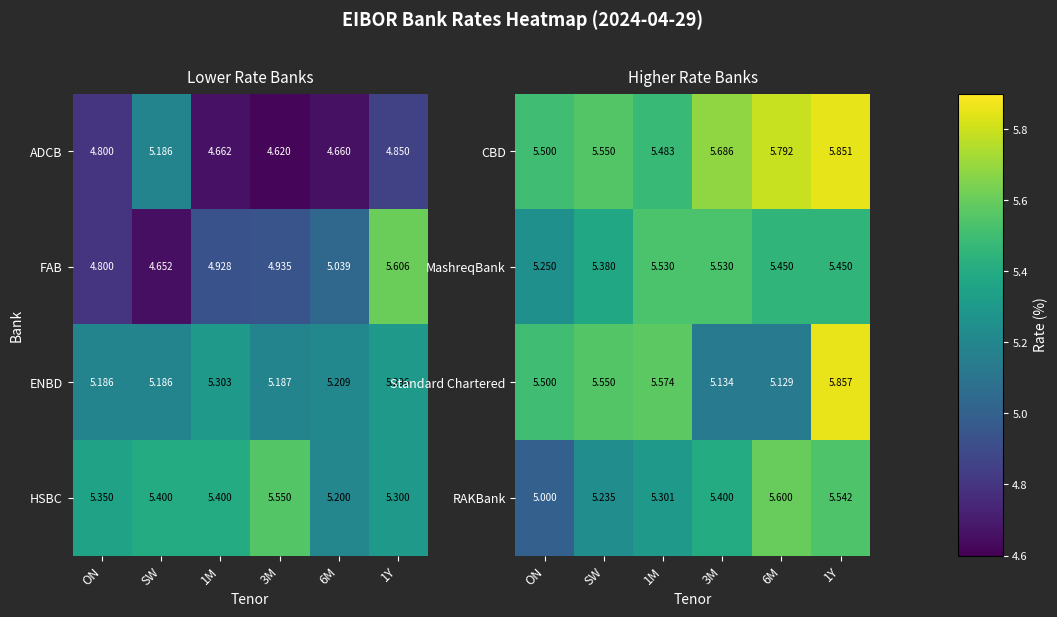

Which has a higher value, ON or 1M?

ON